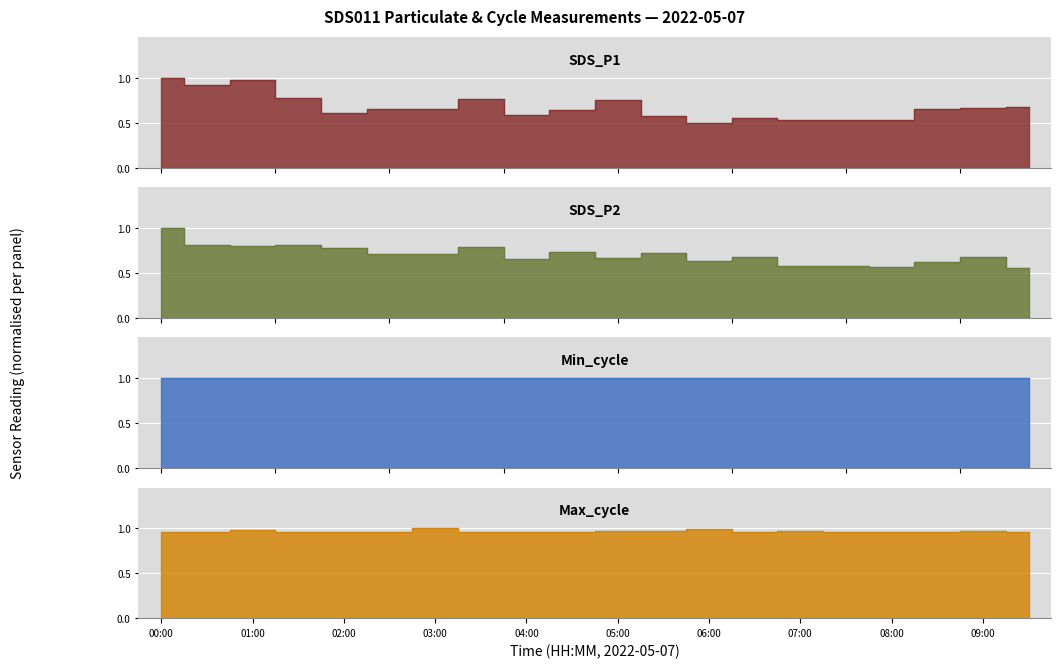

What is the sum of all SDS_P2 values?

14.0